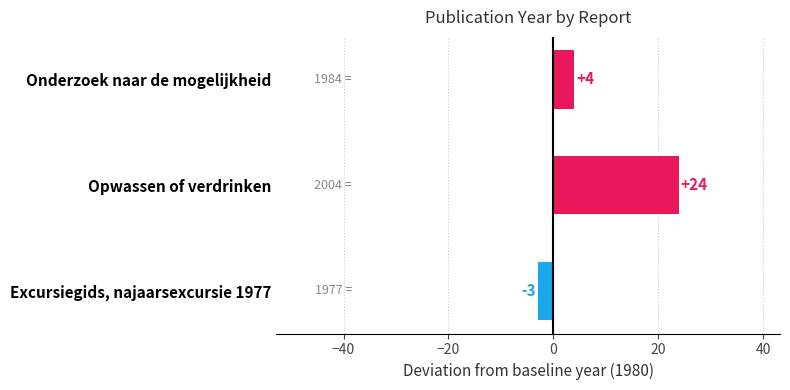

At which label is the value closest to 10?

Onderzoek naar de mogelijkheid